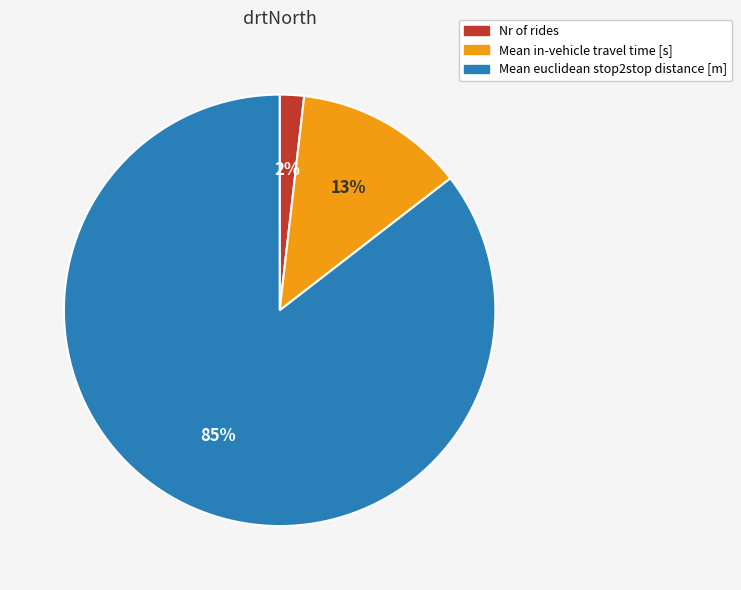

To the nearest percent, what is the difference between the Nr of rides and Mean in-vehicle travel time [s] slice percentages?

11%